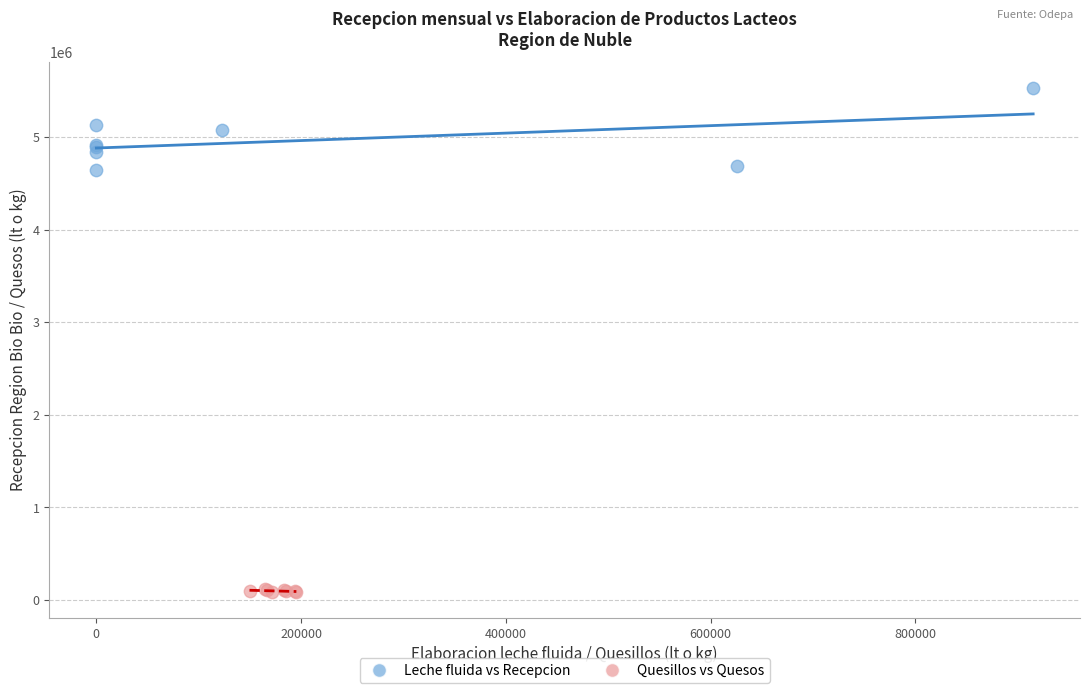

Which series has the widest spread of Y values?

Leche fluida vs Recepcion